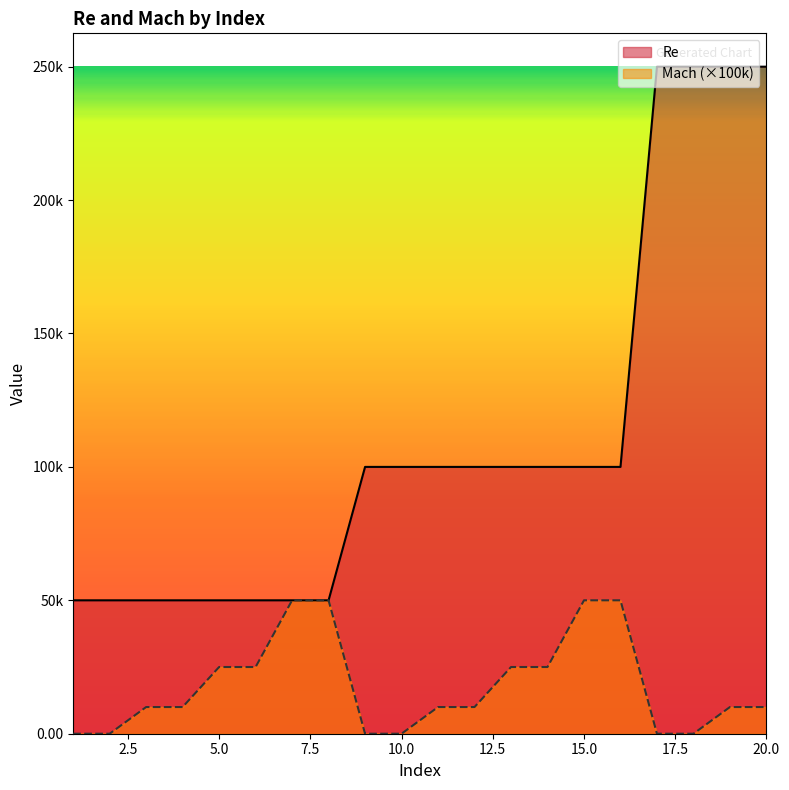

Reading right to left, transcribe all the data shown in this chart.

Re: 250000	250000	250000	250000	100000	100000	100000	100000	100000	100000	100000	100000	50000	50000	50000	50000	50000	50000	50000	50000
Mach: 10000	10000	0	0	50000	50000	25000	25000	10000	10000	0	0	50000	50000	25000	25000	10000	10000	0	0